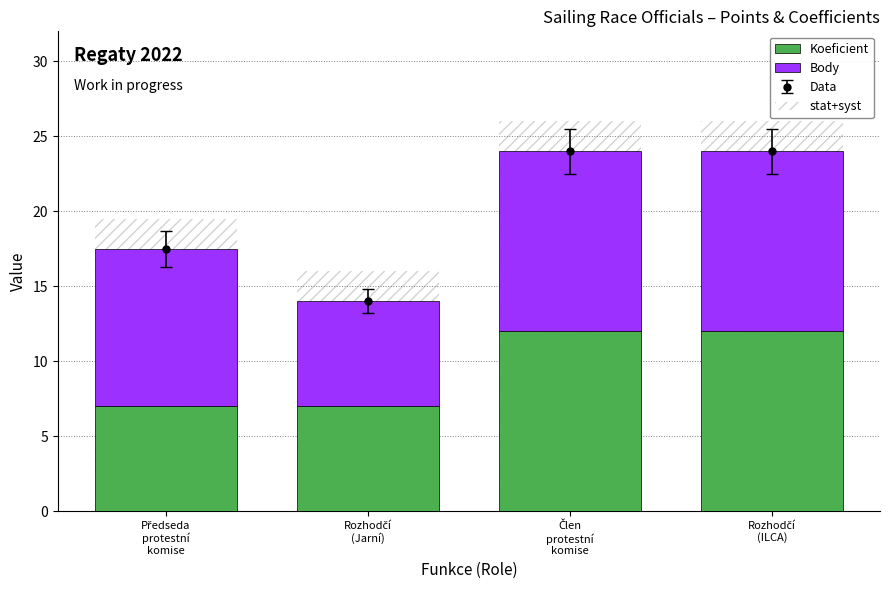

Which series has the largest total across all categories?

Body